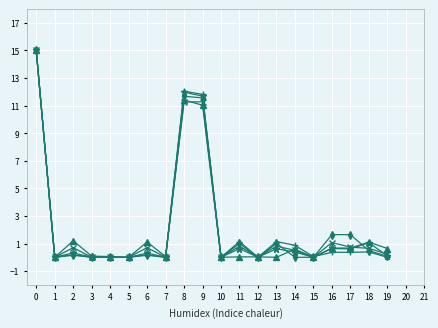

Does the chart have visible grid lines?

Yes